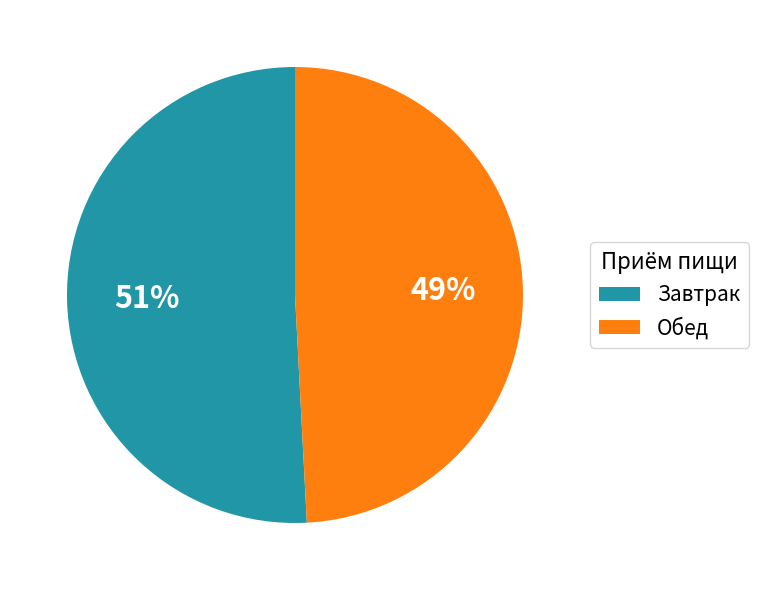

Is there a majority slice in this chart?

Yes